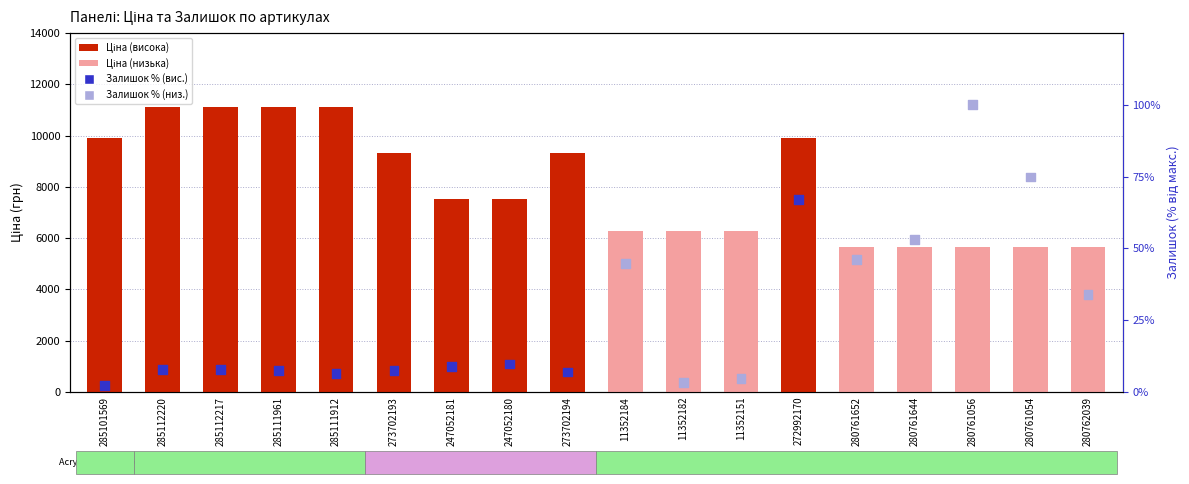

What is the total value across all series at 285111961?

11121.0